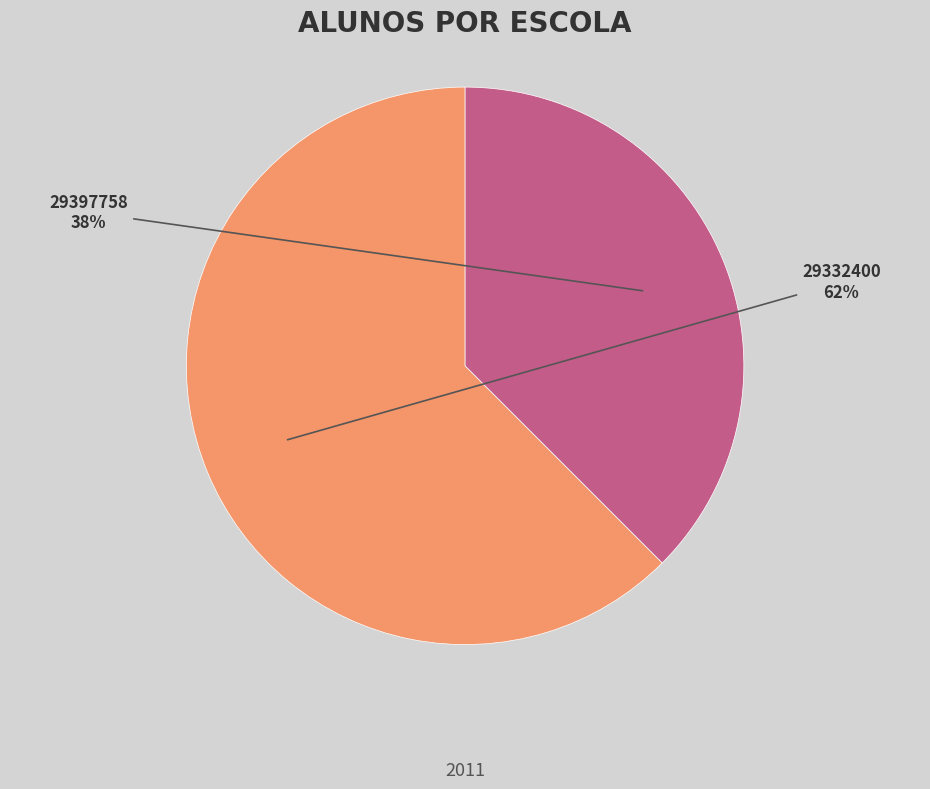

To the nearest percent, what is the combined percentage of 29332400 and 29397758?

100%